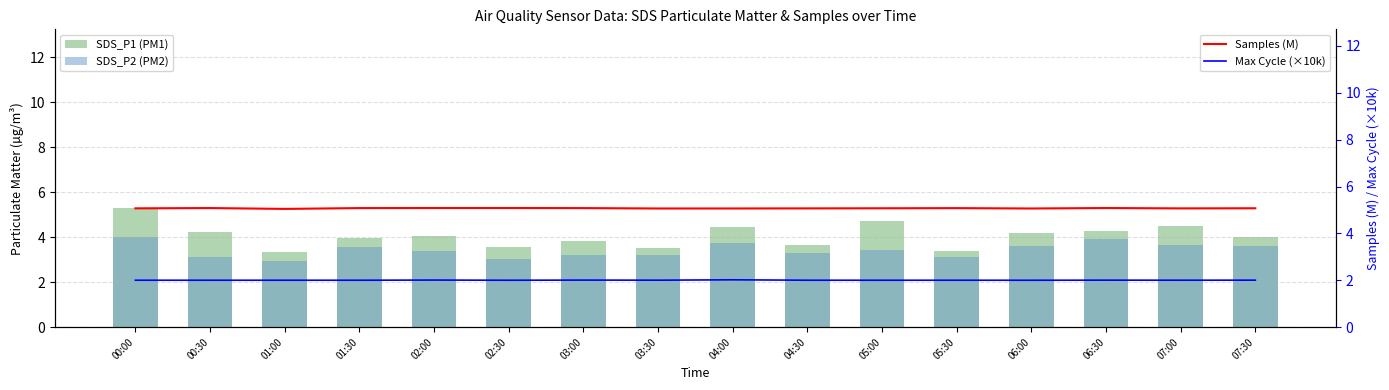

What position from the left is 07:00?

15